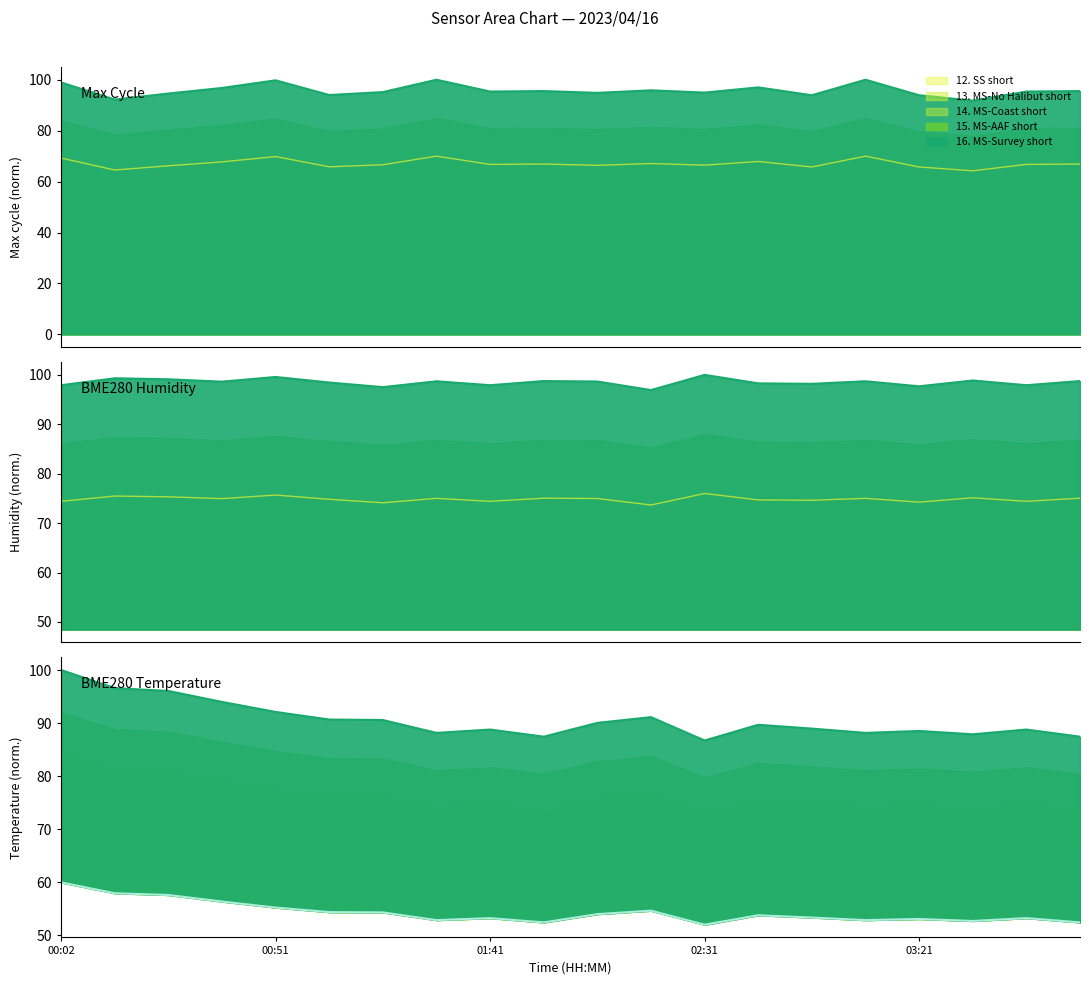

What is the average value of the BME280_humidity series?

98.5